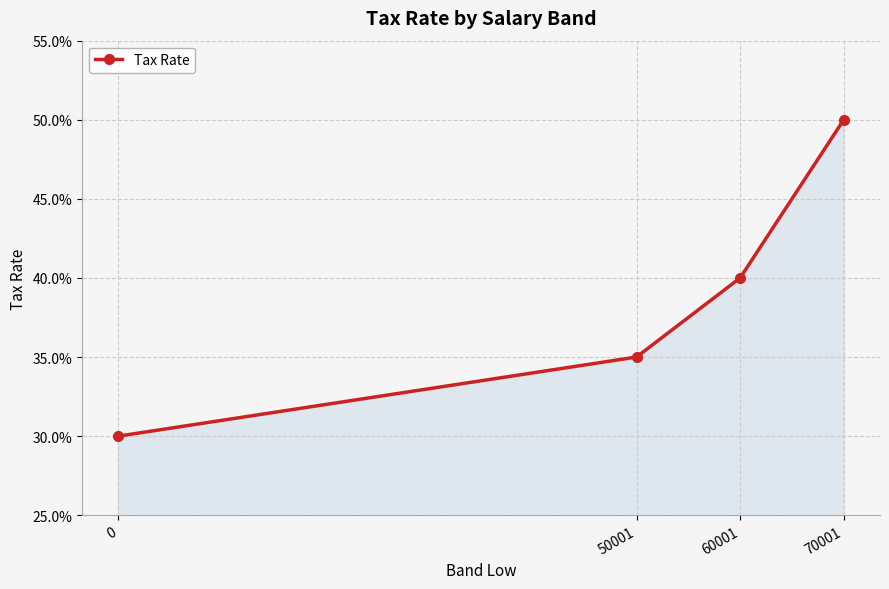

What is the greatest value displayed?

0.5